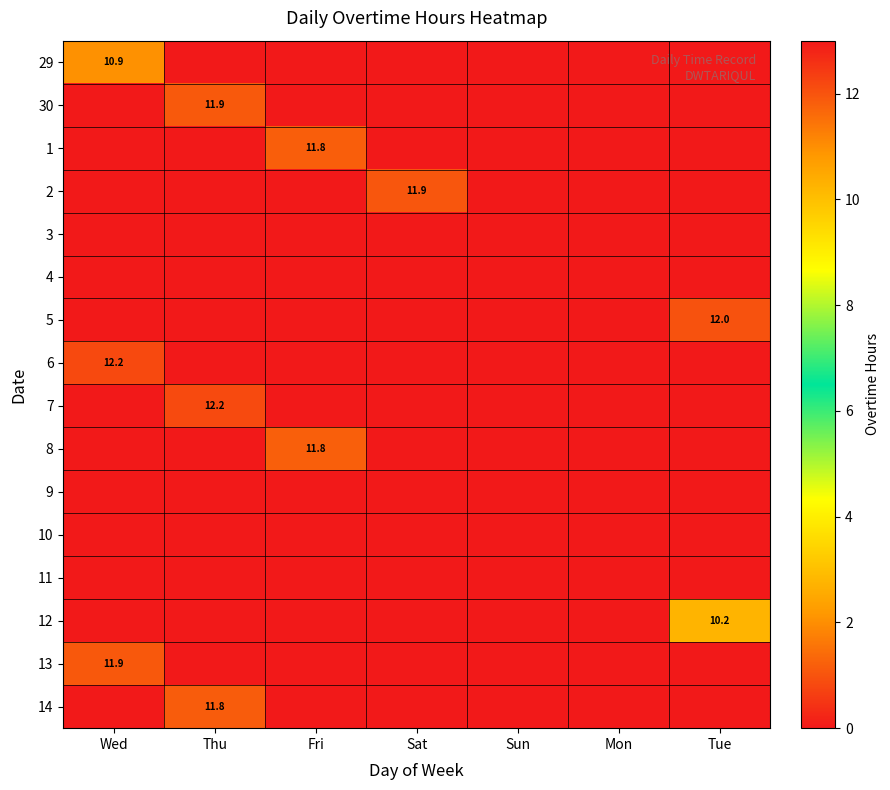

Between Sun and Fri, which is larger?

Sun